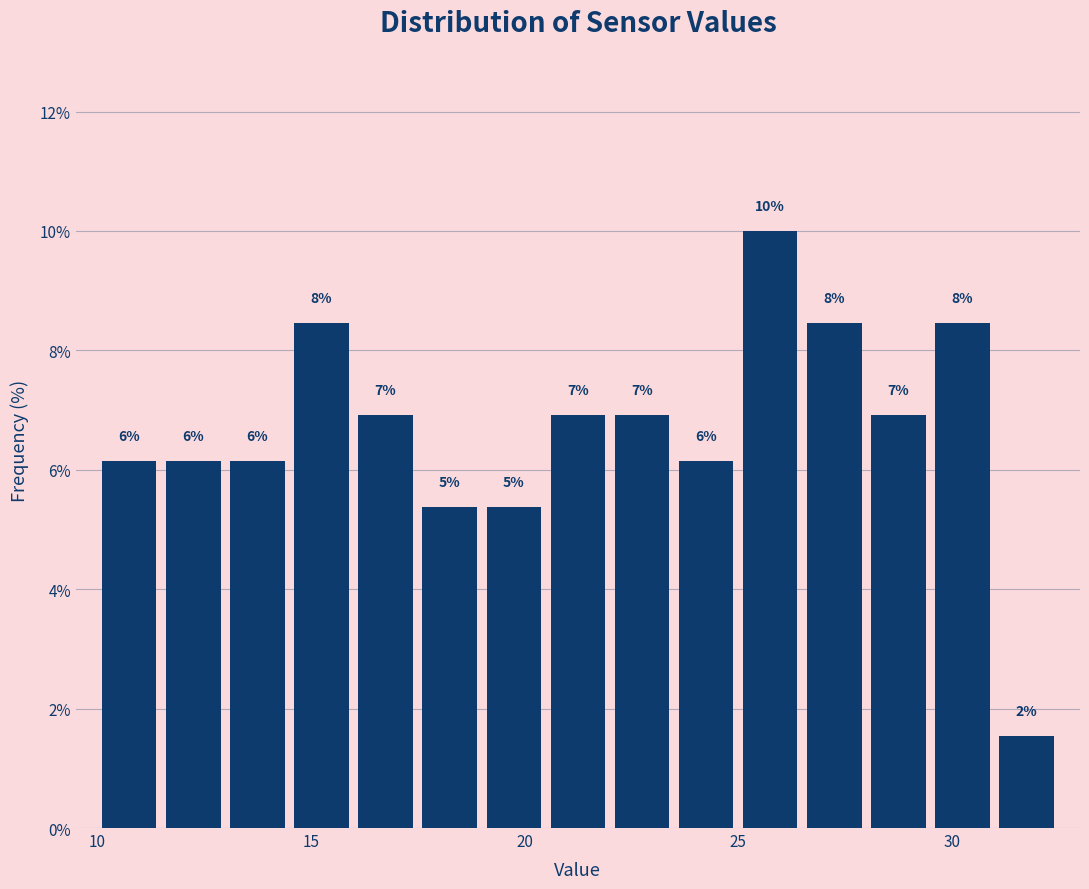

Read against the x-axis, roughly where is the centre of the tallest bar?

26.0